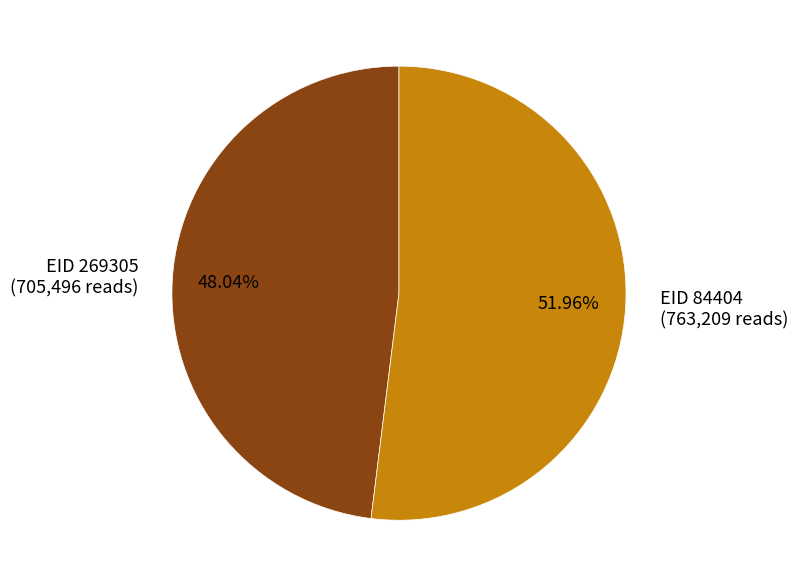

Is the sum of EID 84404 (763,209 reads) and EID 269305 (705,496 reads) greater than half?

Yes